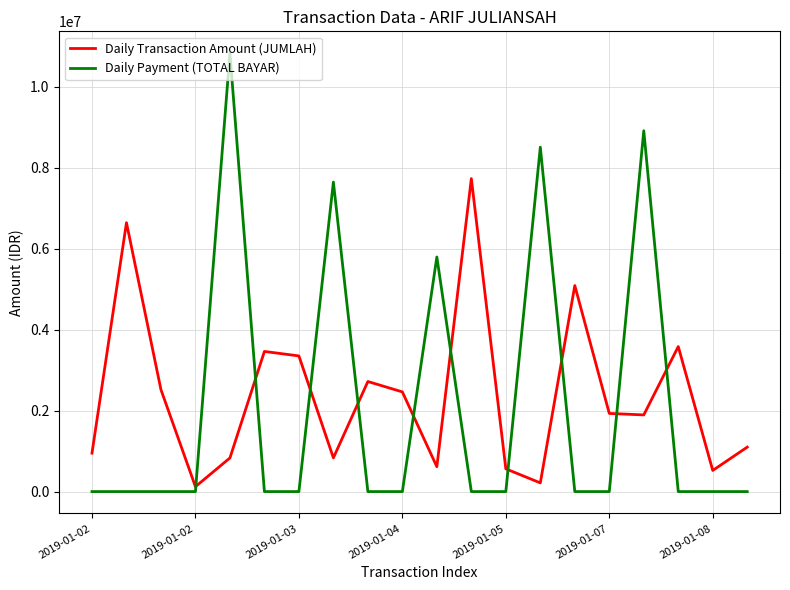

Which series has the largest range (max minus min)?

Daily Payment (TOTAL BAYAR)